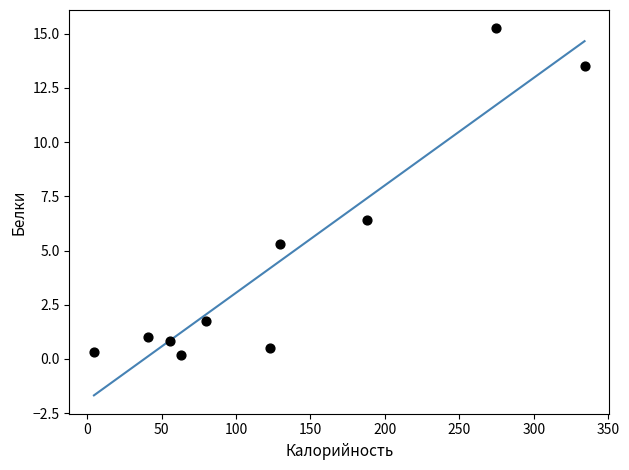

What is the average X value?

129.3